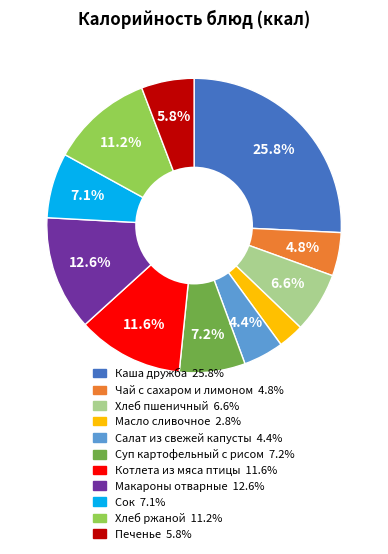

To the nearest percent, what is the difference between the largest and smallest slice percentages?

23%